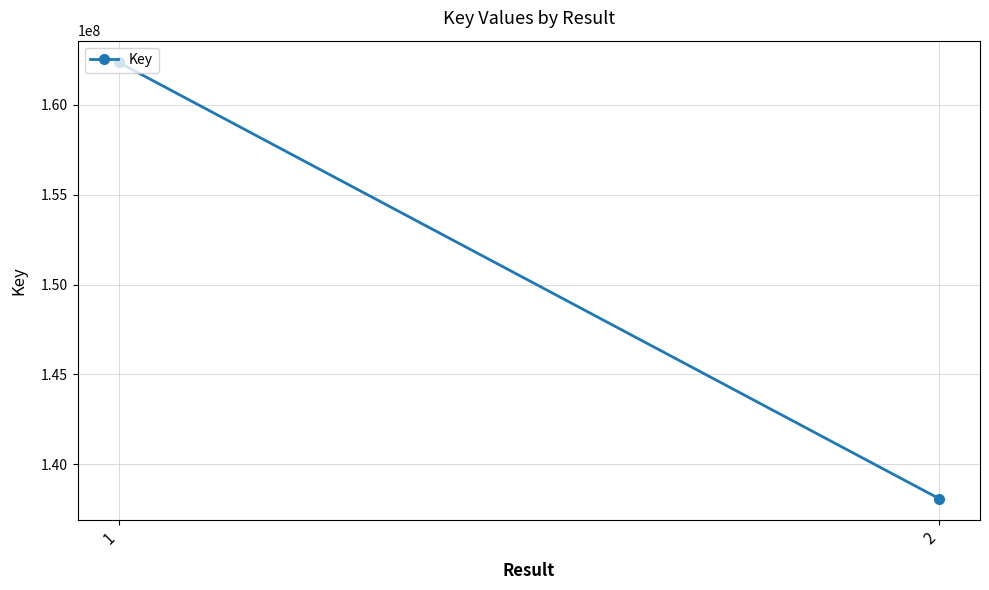

What is the value of the 1st point from the left?

162365918